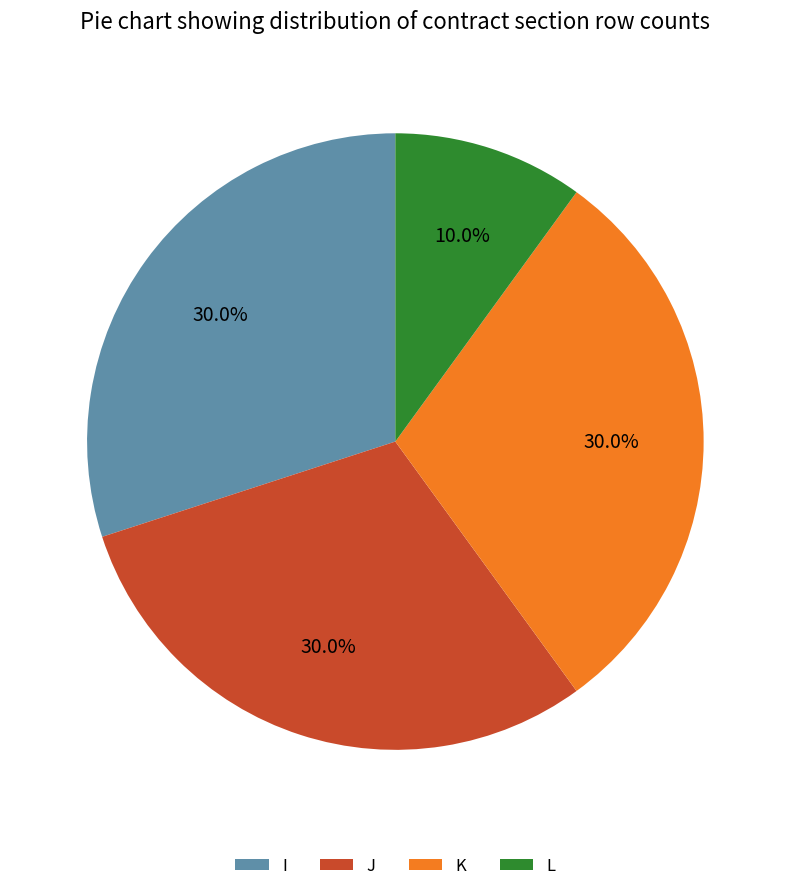

To the nearest percent, what is the difference between the L and K slice percentages?

20%